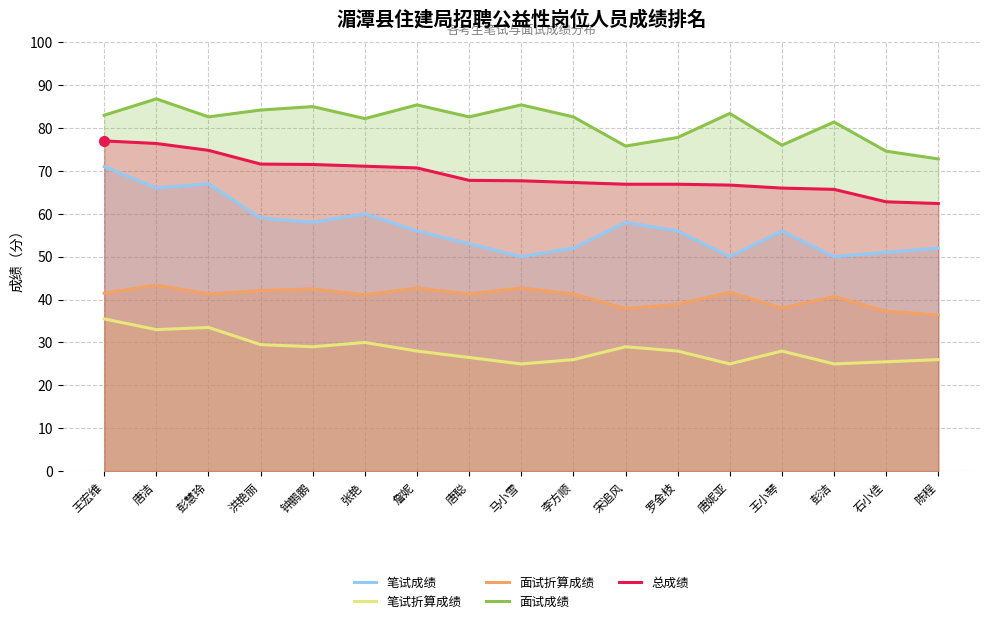

Where does the 笔试折算成绩 series first go above 28?

王宏维